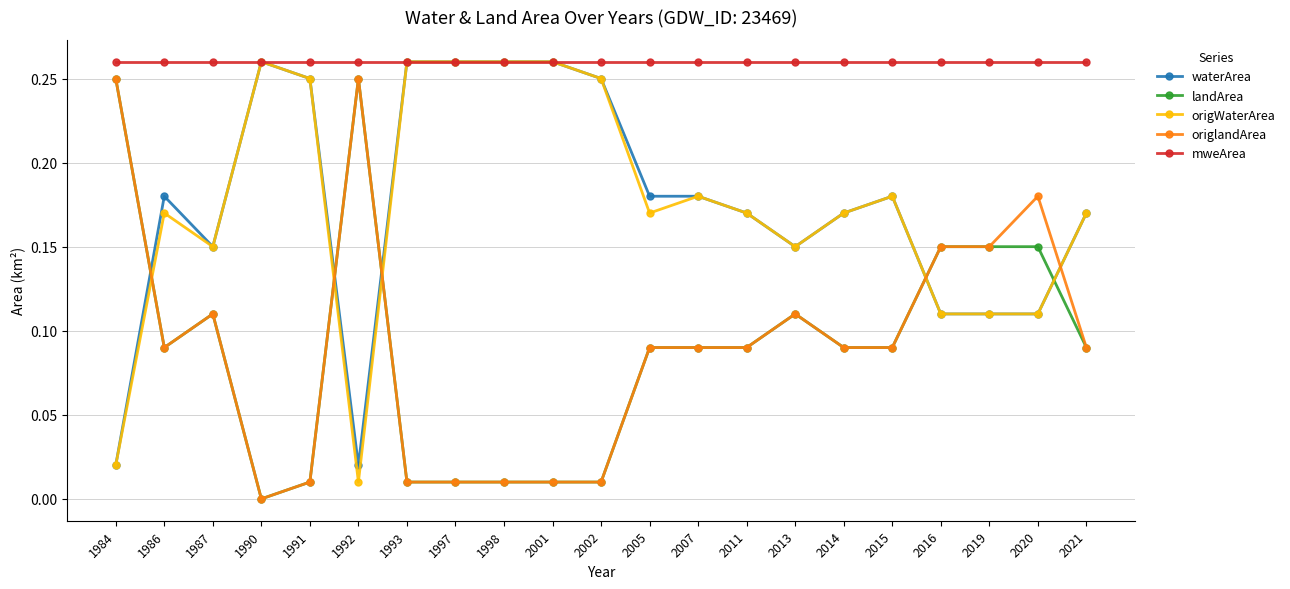

True or false: landArea and mweArea intersect in this chart.

False